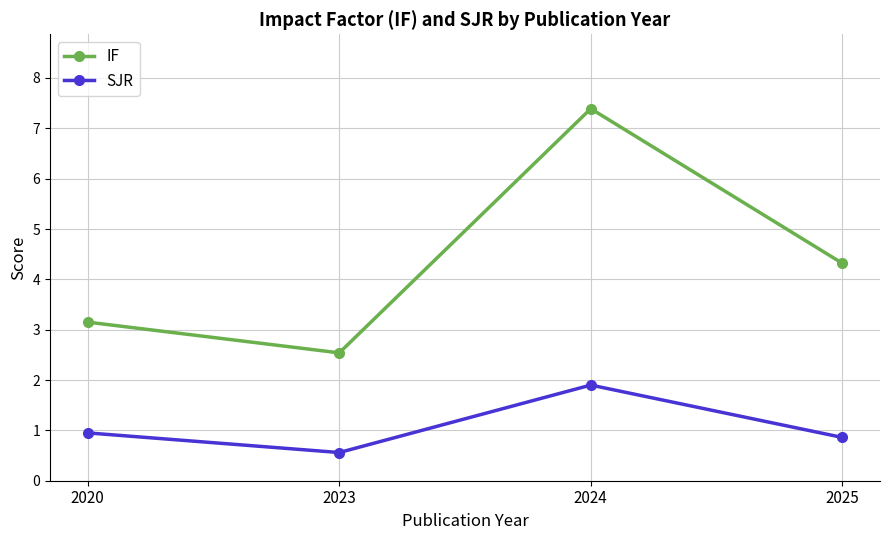

In IF, how many points are lower than both neighbors (excluding endpoints)?

1